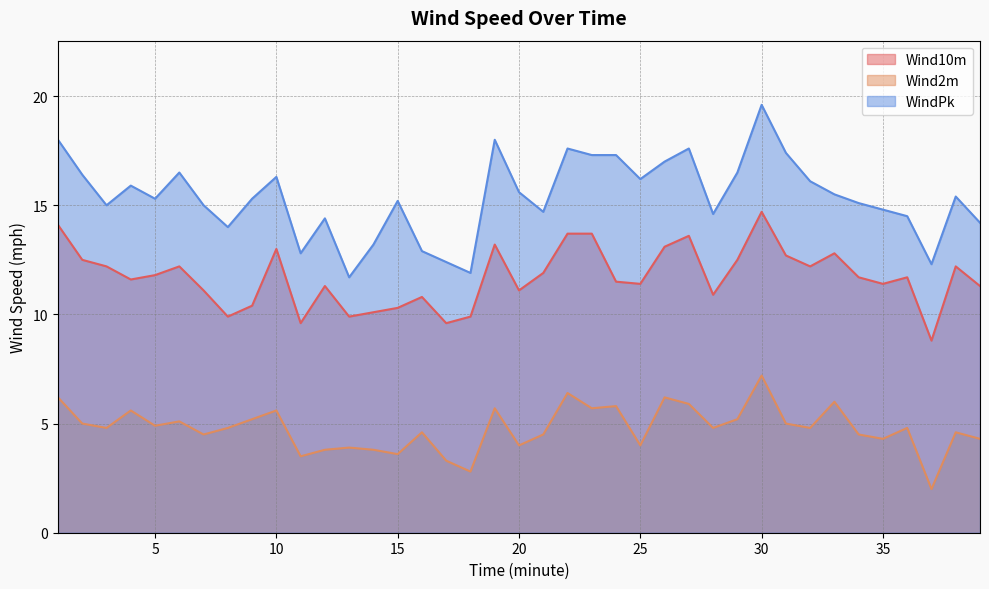

How many categories are shown in the chart?

39